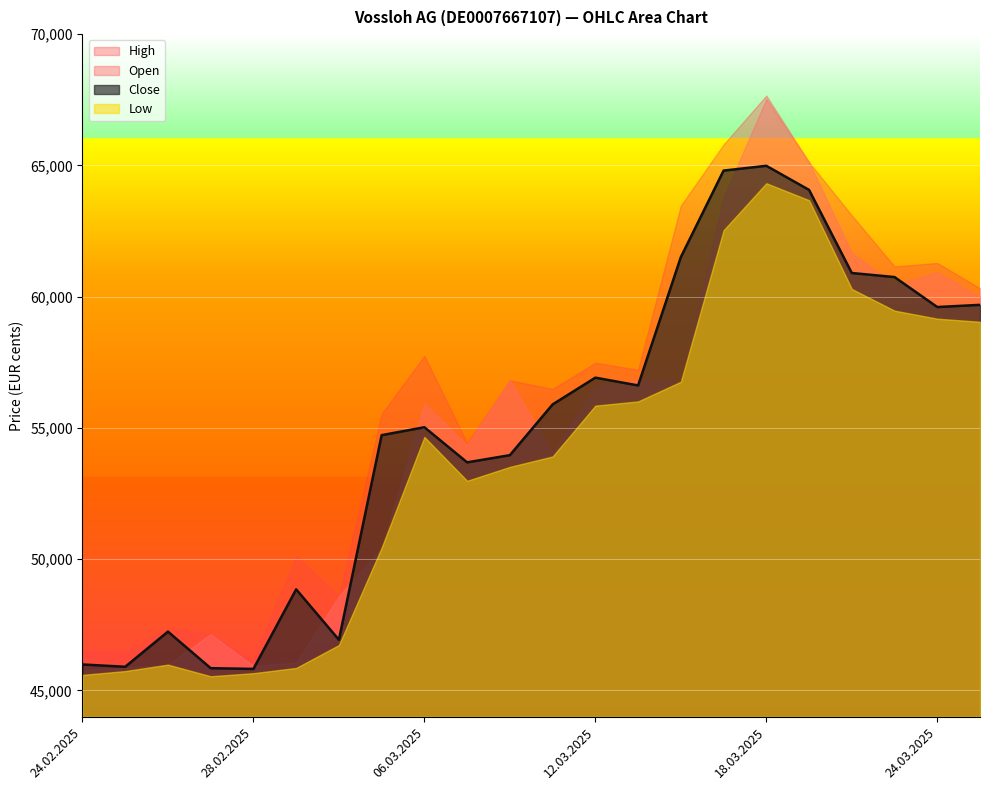

True or false: High and Open intersect in this chart.

False